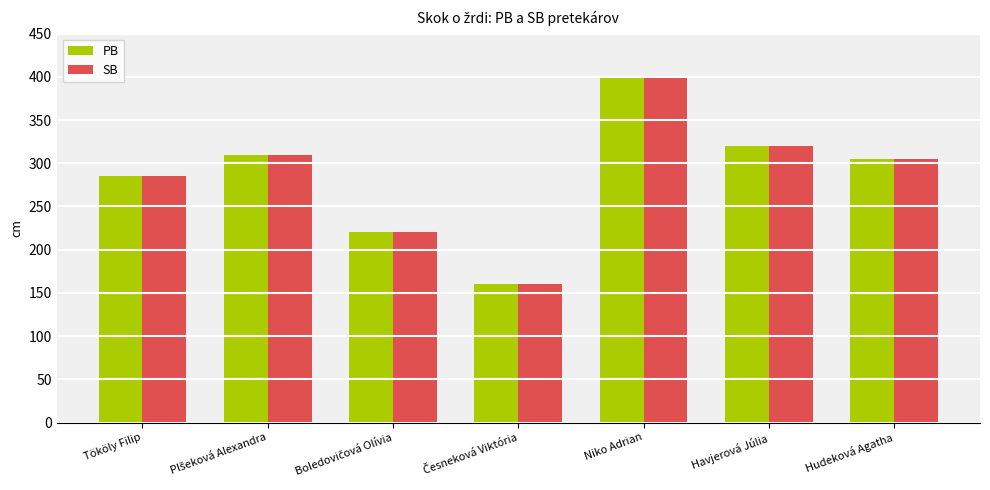

Count the number of data series in this chart.

2